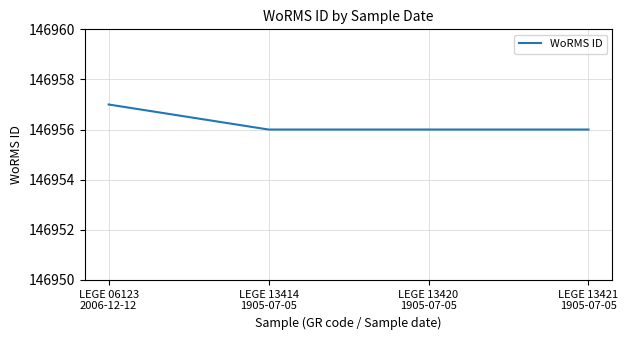

What is the smallest value displayed?

146956